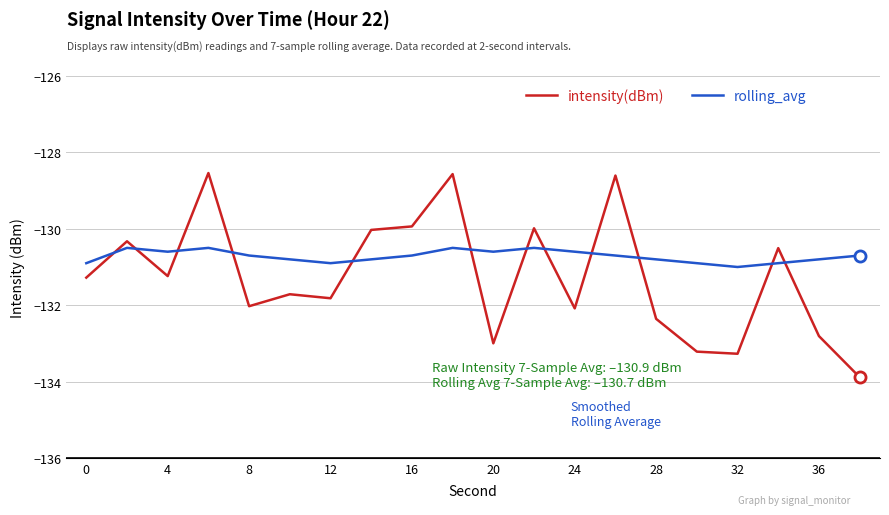

What is the difference between the maximum and minimum values in the rolling_avg series?

0.5